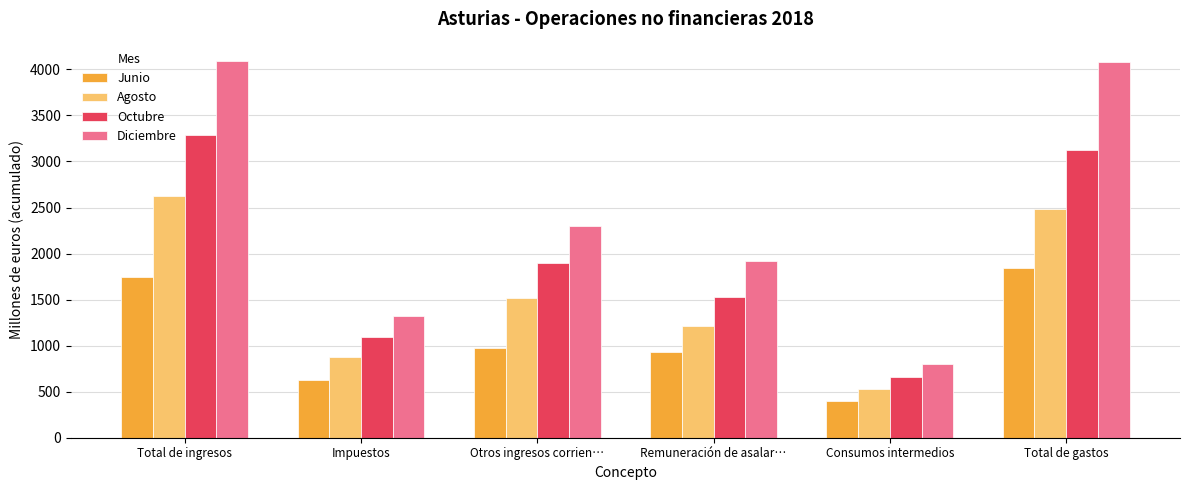

What is the minimum value shown in the chart?

403